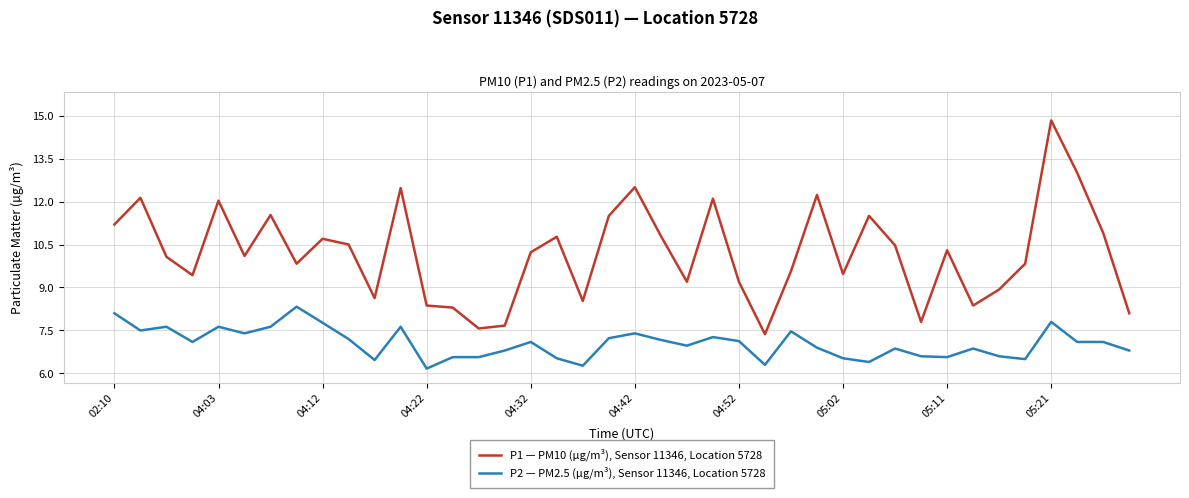

What is the difference between the second highest and minimum values in the P2 — PM2.5 (µg/m³), Sensor 11346, Location 5728 series?

1.9